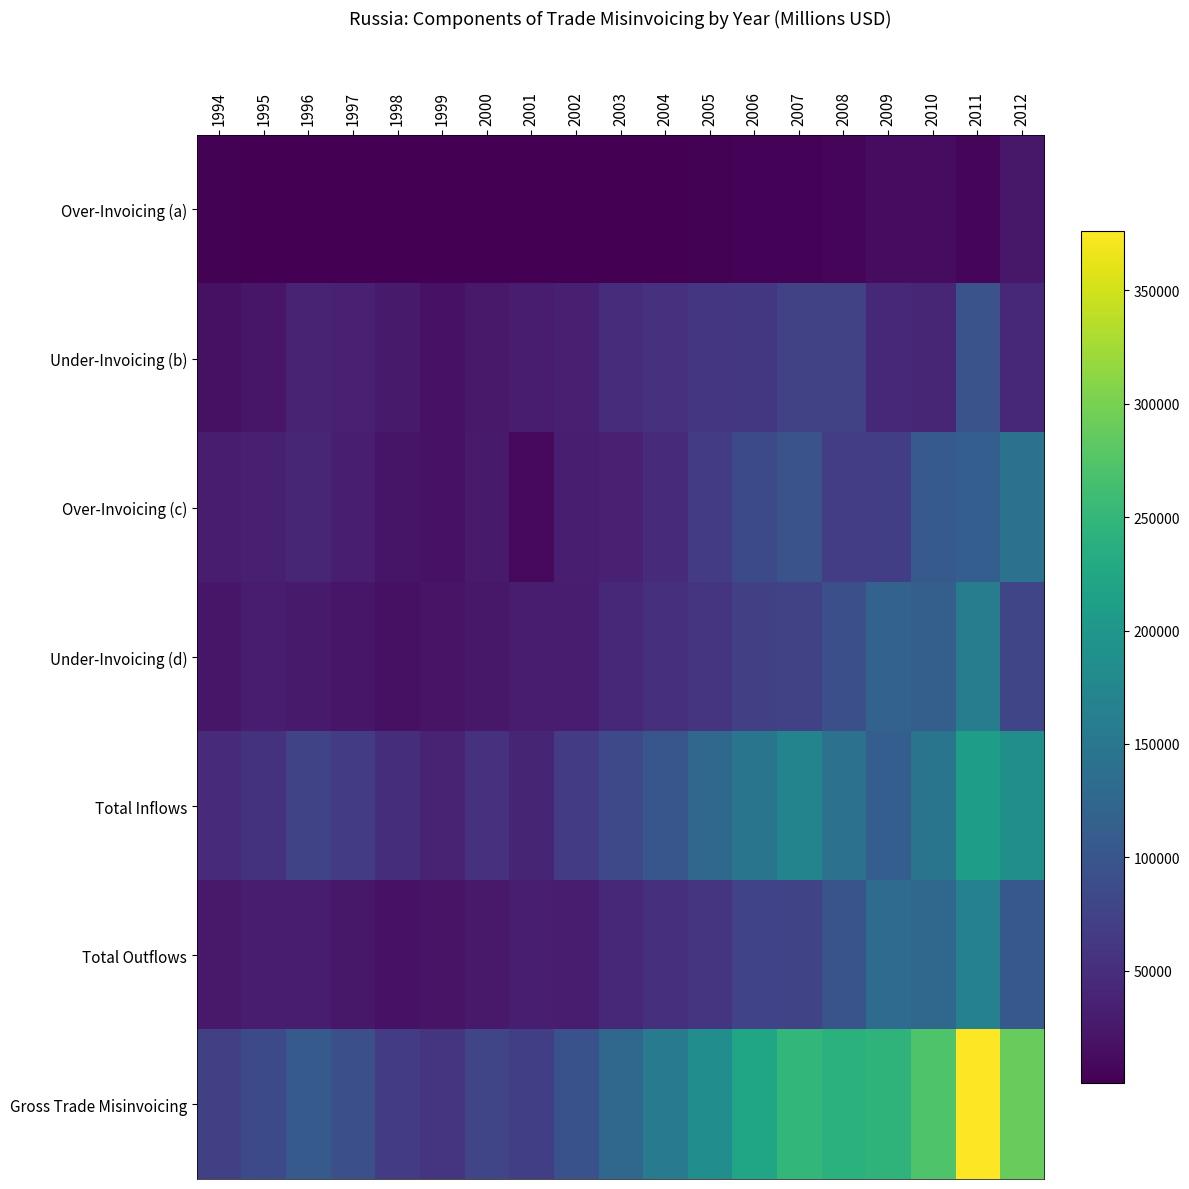

The Under-Invoicing (d) series shows 41526.3 at 1994. True or false?

False